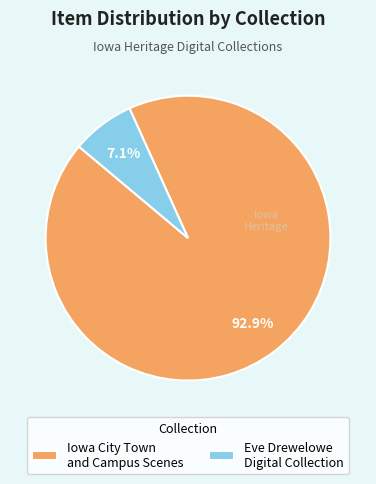

Which has a higher value, Iowa City Town and Campus Scenes or Eve Drewelowe Digital Collection?

Iowa City Town and Campus Scenes